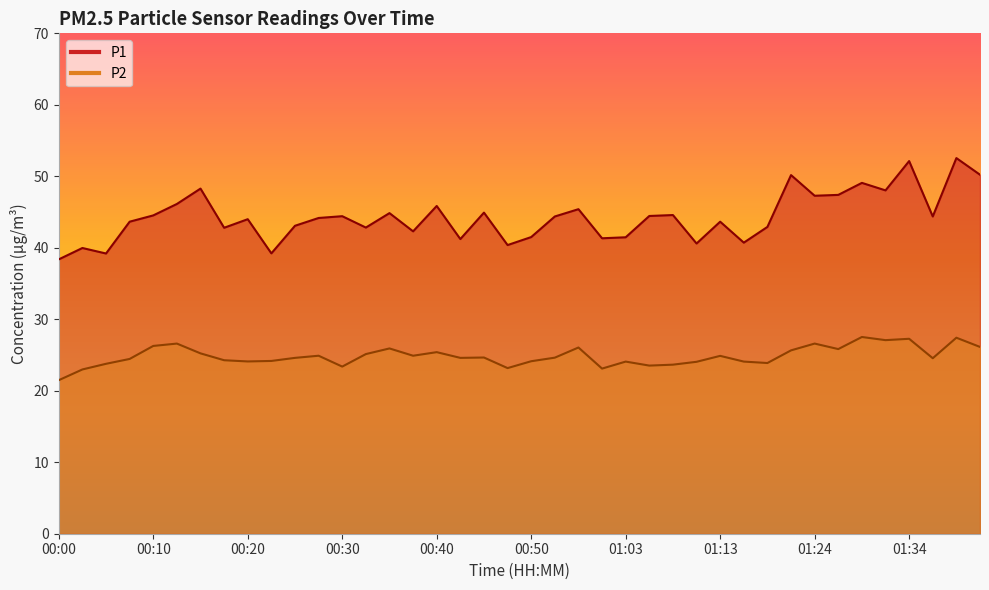

How many lines are shown in the chart?

2